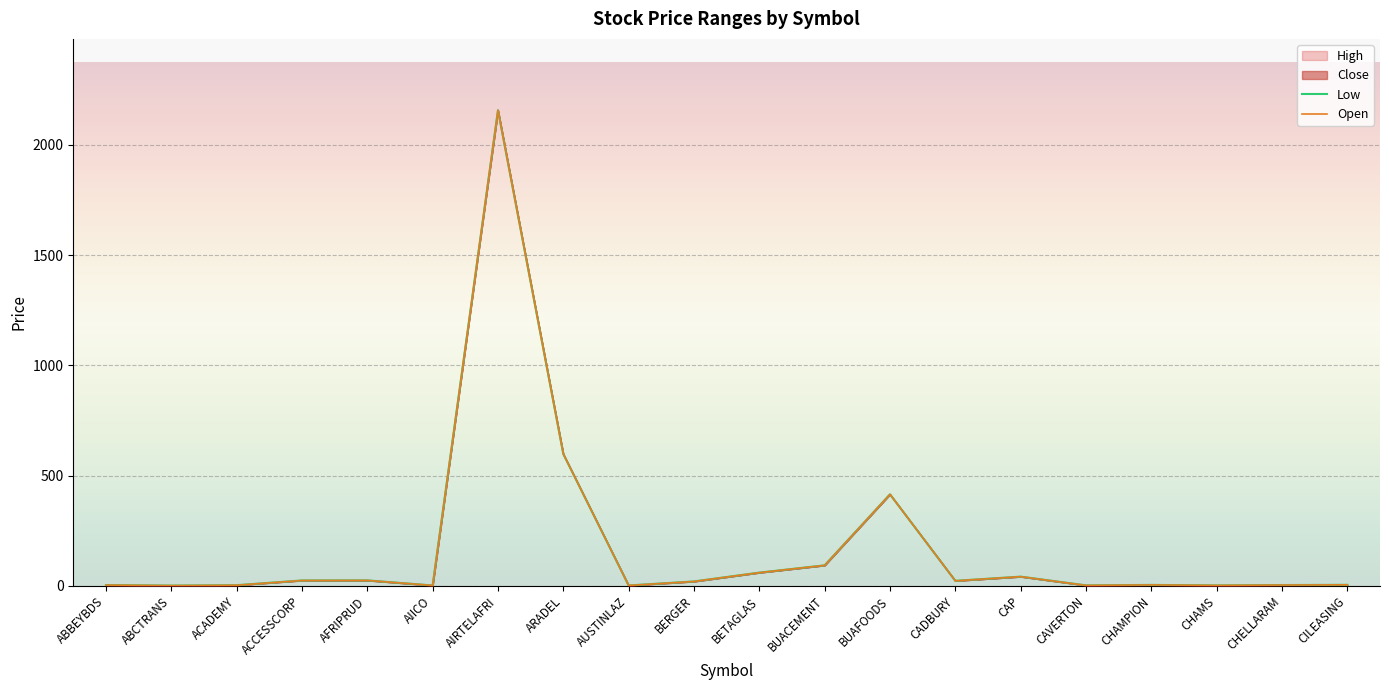

Where does the Open series first go above 20?

ACCESSCORP